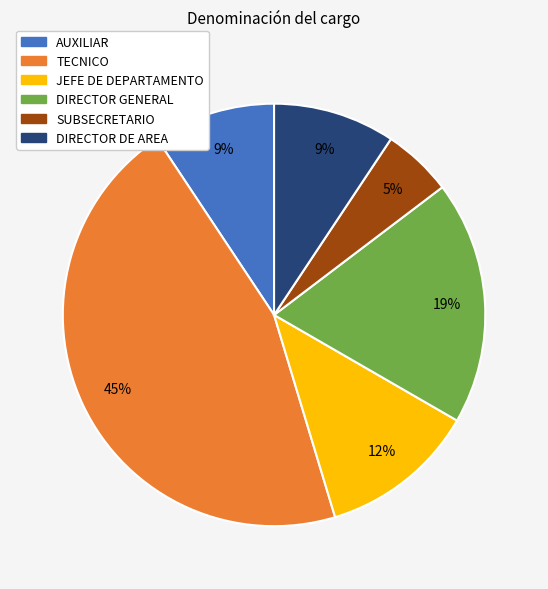

What is the largest slice in the pie chart?

TECNICO